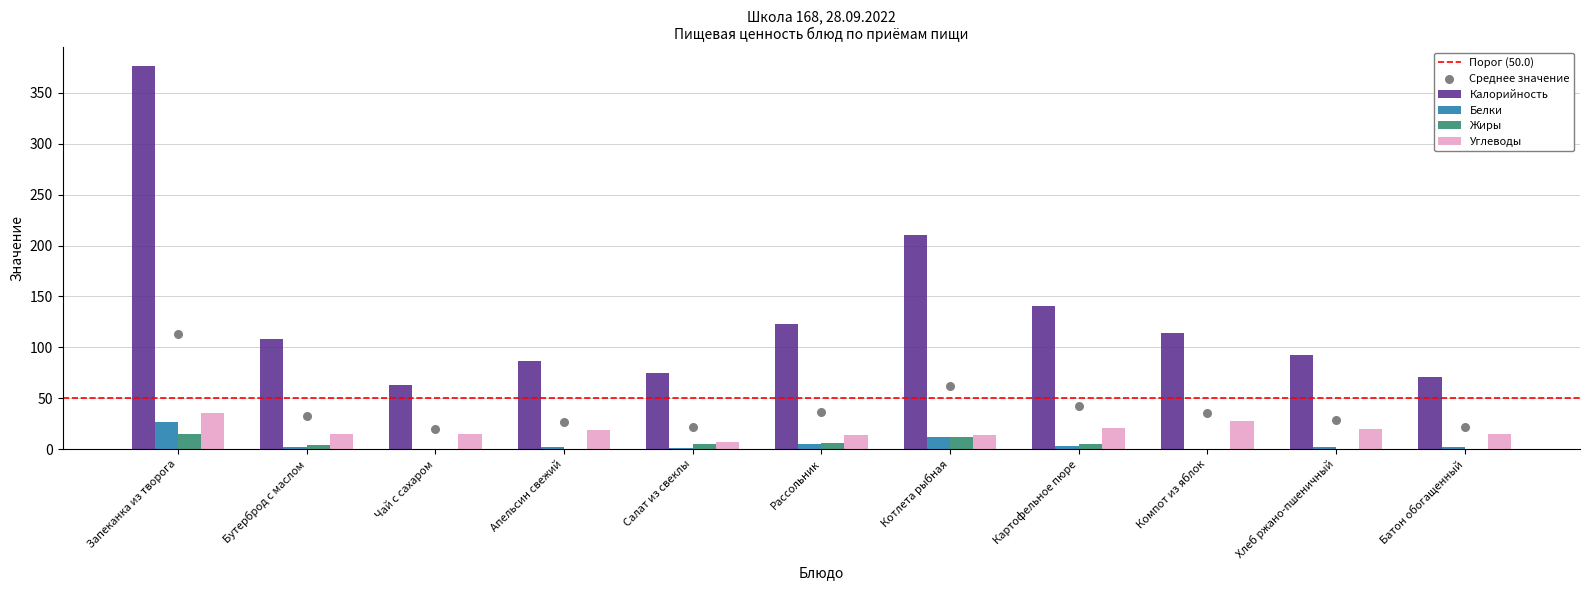

Which series has the largest Y range (max minus min)?

Калорийность